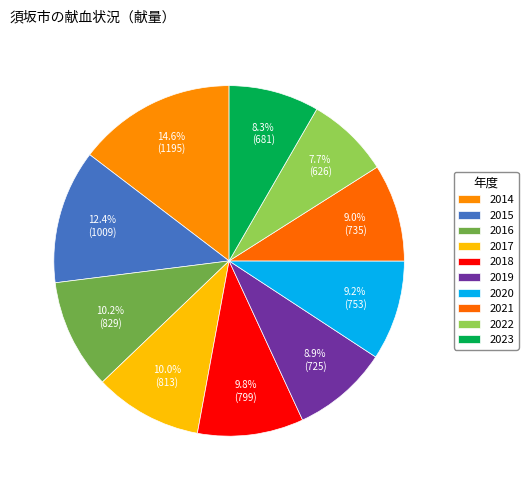

How many slices are in this pie chart?

10